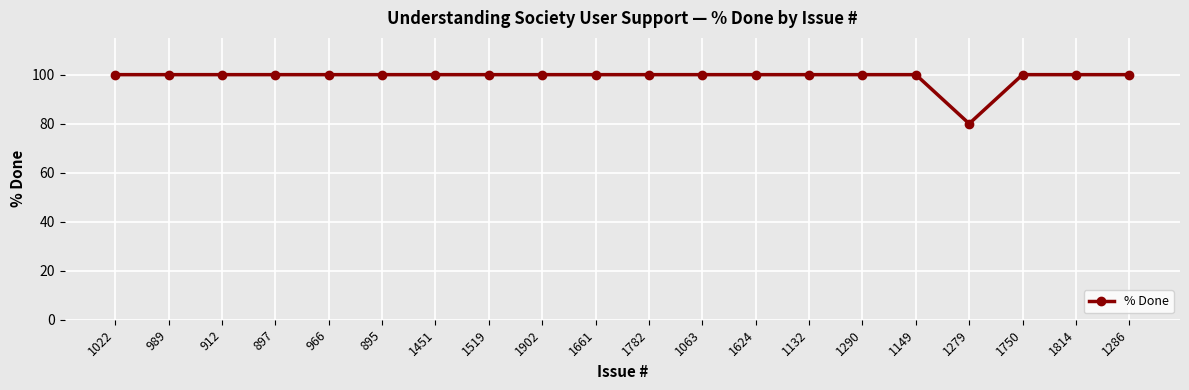

What is the label of the 16th point from the left?

1149